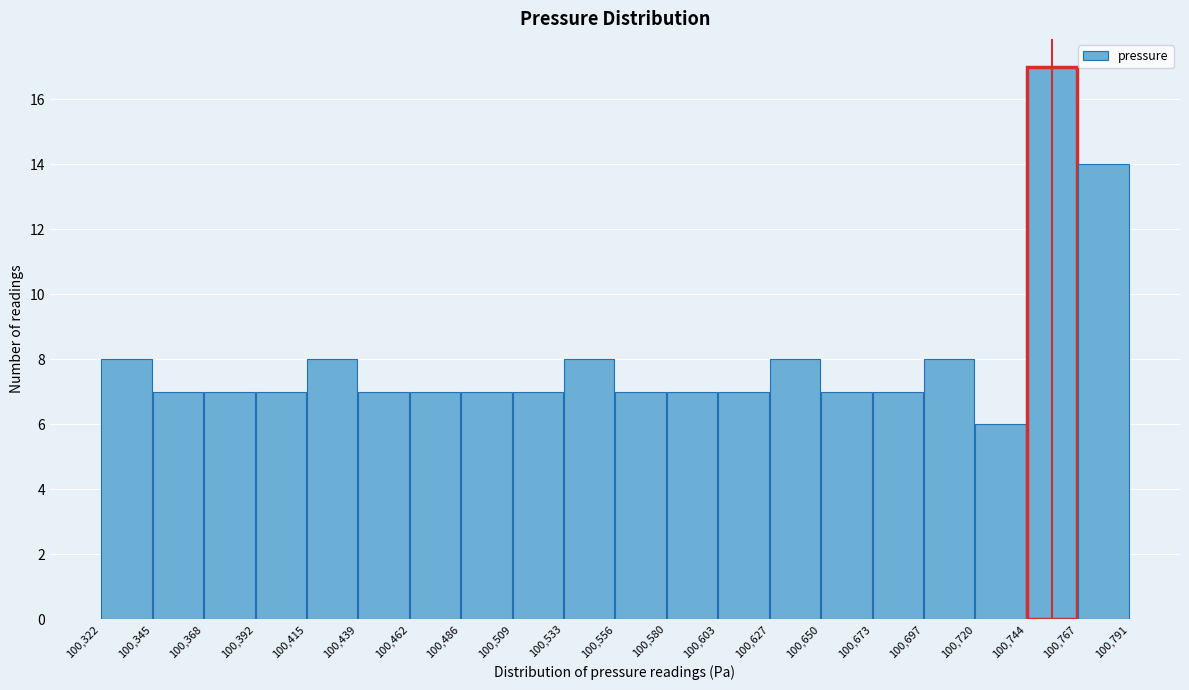

Reading left to right, transcribe this chart: for each bar, give the range it covers on the x-axis and its height. The values are not printed on the chart, so give them approximately, as read against the axis.

100,322 to 100,345: 8
100,345 to 100,368: 7
100,368 to 100,392: 7
100,392 to 100,415: 7
100,415 to 100,439: 8
100,439 to 100,462: 7
100,462 to 100,486: 7
100,486 to 100,509: 7
100,509 to 100,533: 7
100,533 to 100,556: 8
100,556 to 100,580: 7
100,580 to 100,603: 7
100,603 to 100,627: 7
100,627 to 100,650: 8
100,650 to 100,673: 7
100,673 to 100,697: 7
100,697 to 100,720: 8
100,720 to 100,744: 6
100,744 to 100,767: 17
100,767 to 100,791: 14